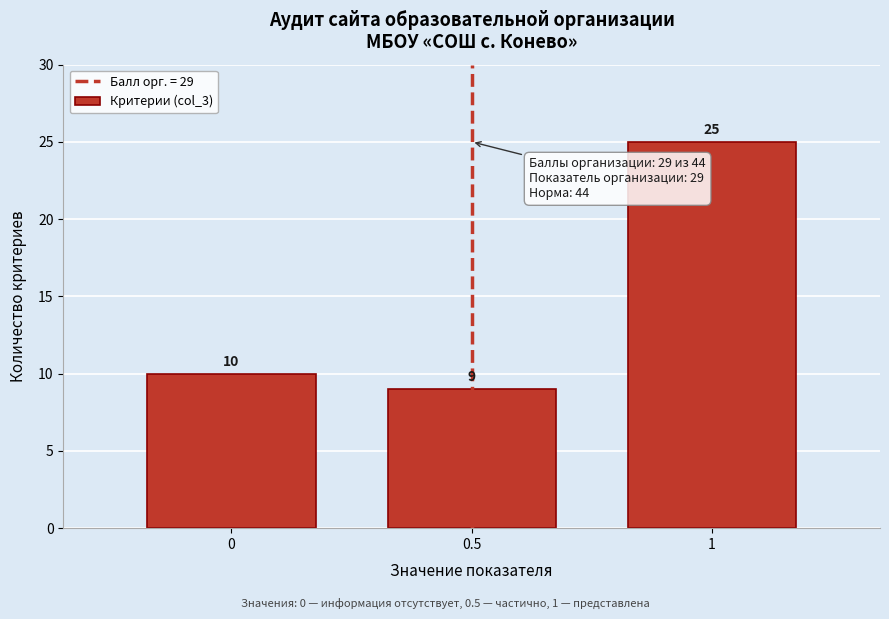

Over which range of the x-axis is the bar tallest?

0.75 to 1.25